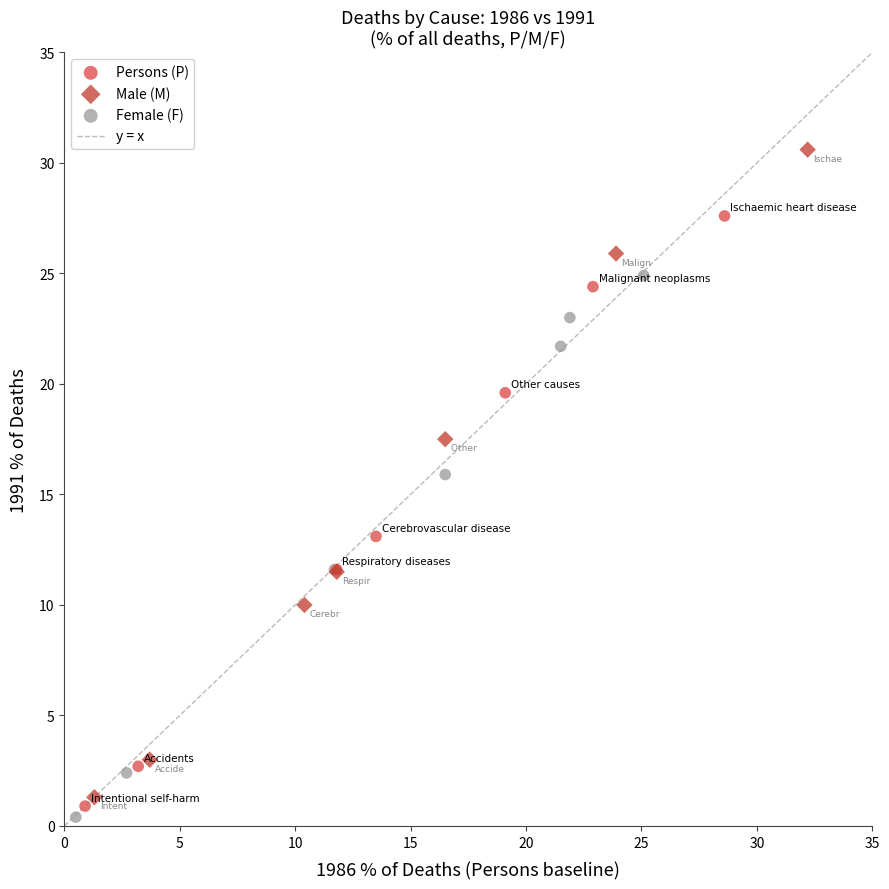

Which series has the widest spread of Y values?

Male (M)